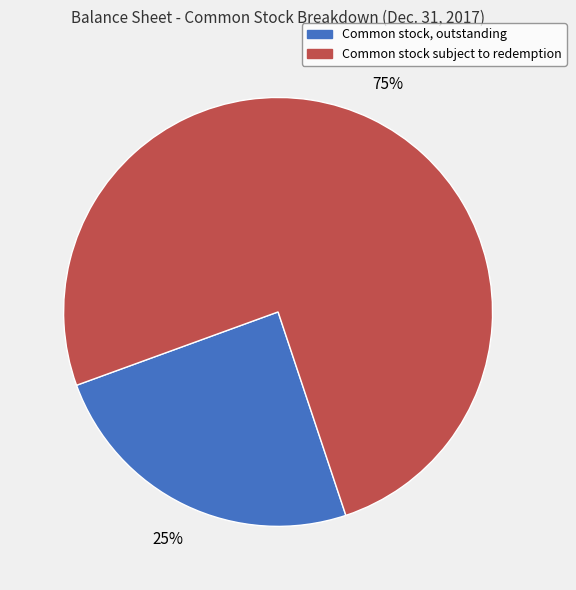

Is there a majority slice in this chart?

Yes